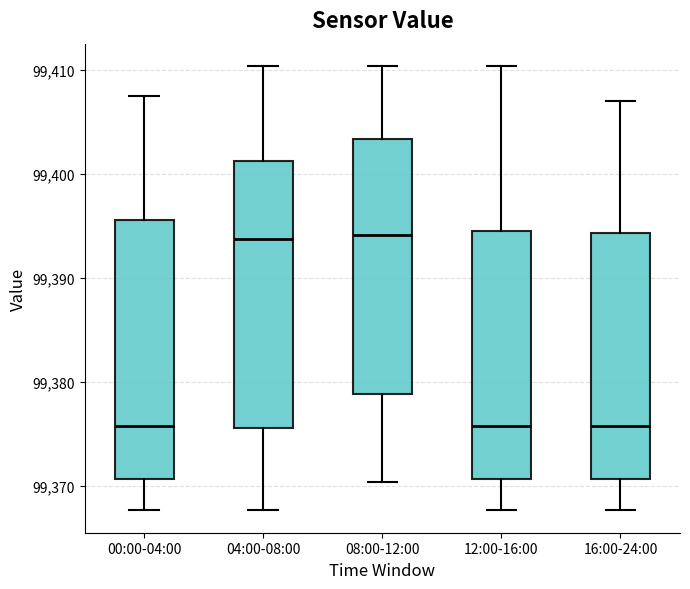

Reading left to right, read every box against the y-axis: the position of its median line, the range the box covers, and the ends of its whiskers. The values are not printed on the chart, so give them approximately, as read against the axis.

00:00-04:00: median 99376, box 99371 to 99396, whiskers 99368 to 99408
04:00-08:00: median 99394, box 99376 to 99401, whiskers 99368 to 99410
08:00-12:00: median 99394, box 99379 to 99403, whiskers 99370 to 99410
12:00-16:00: median 99376, box 99371 to 99395, whiskers 99368 to 99410
16:00-24:00: median 99376, box 99371 to 99394, whiskers 99368 to 99407